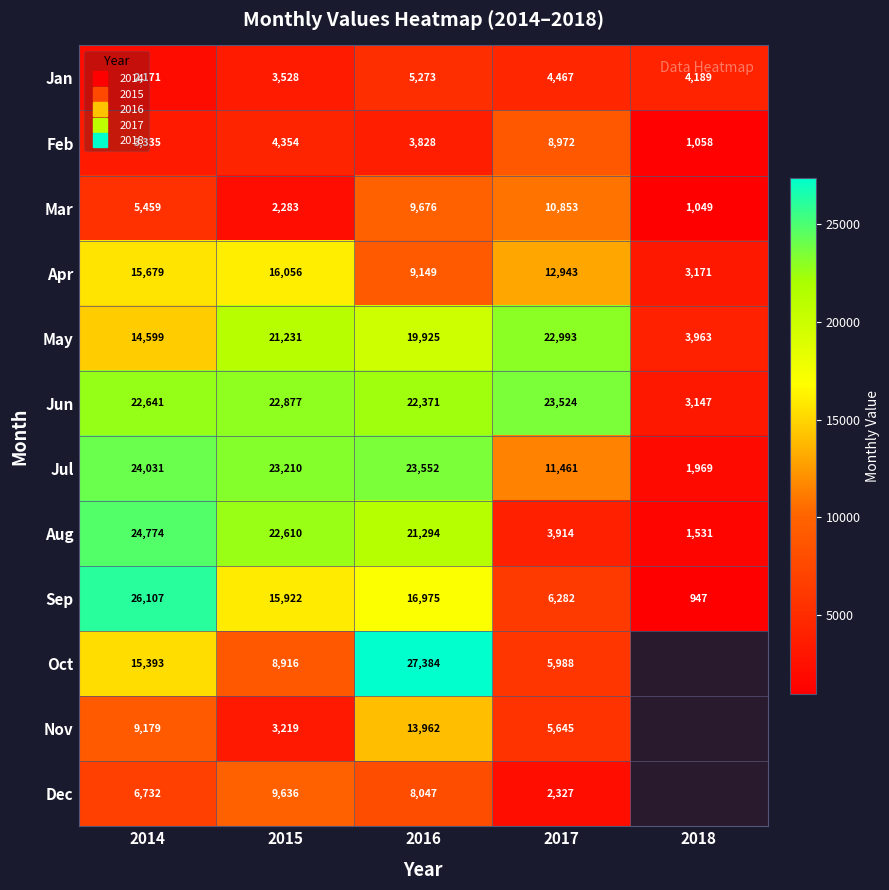

List the series in order of their peak value, lowest first.

Jan, Feb, Dec, Mar, Nov, Apr, May, Jun, Jul, Aug, Sep, Oct